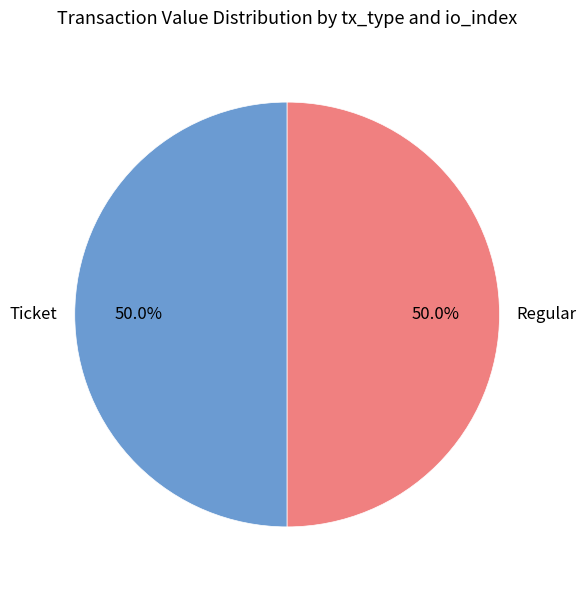

What is the total percentage of Regular and Ticket?

100.0%